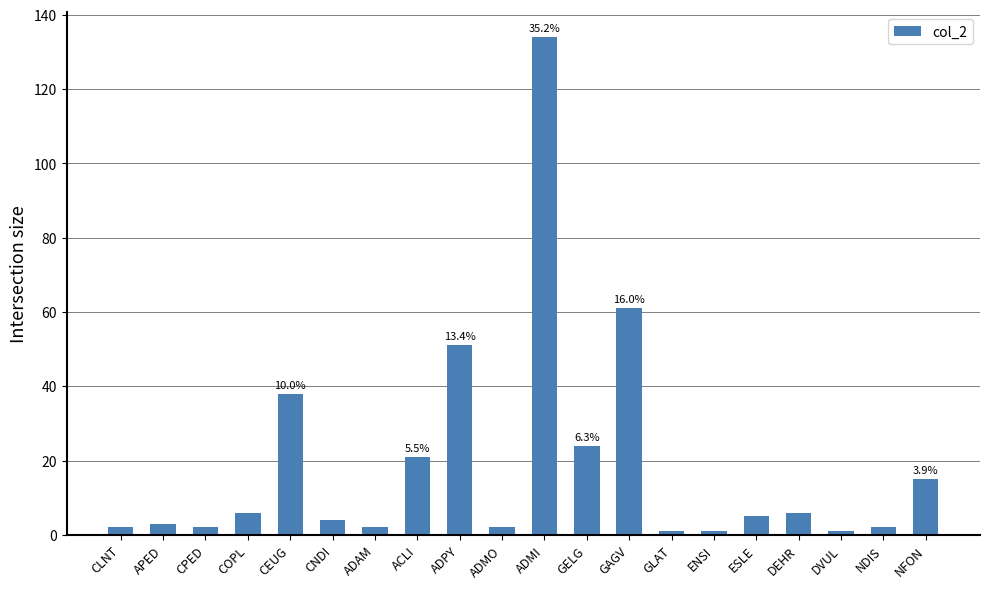

How many bars are there in total?

20